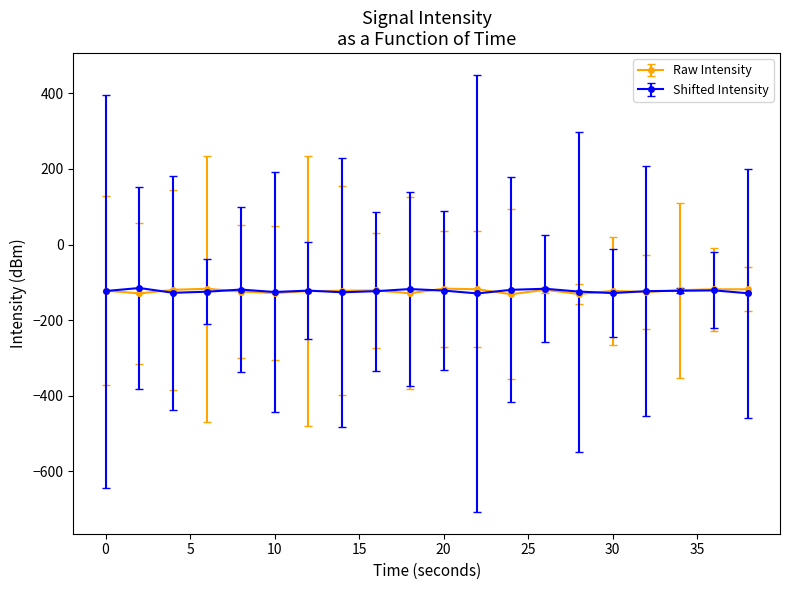

What are all the series names shown in the legend?

Raw Intensity, Shifted Intensity